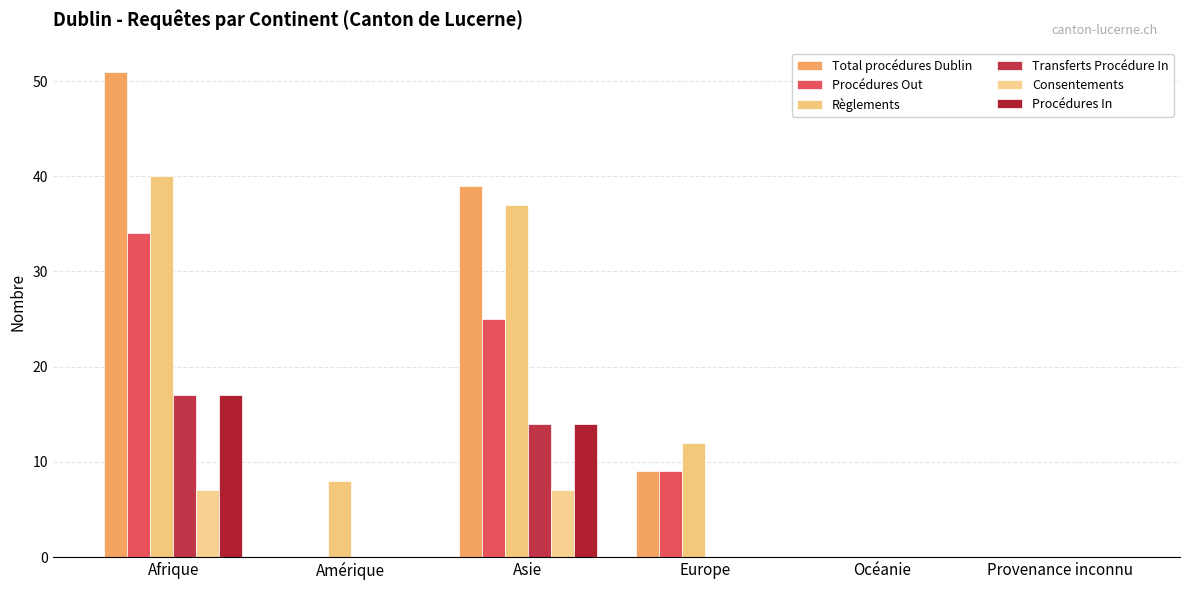

Reading left to right, what are all the values shown in this chart?

Total procédures Dublin: Afrique=51	Amérique=0	Asie=39	Europe=9	Océanie=0	Provenance inconnu=0
Procédures Out: Afrique=34	Amérique=0	Asie=25	Europe=9	Océanie=0	Provenance inconnu=0
Règlements: Afrique=40	Amérique=8	Asie=37	Europe=12	Océanie=0	Provenance inconnu=0
Transferts Procédure In: Afrique=17	Amérique=0	Asie=14	Europe=0	Océanie=0	Provenance inconnu=0
Consentements: Afrique=7	Amérique=0	Asie=7	Europe=0	Océanie=0	Provenance inconnu=0
Procédures In: Afrique=17	Amérique=0	Asie=14	Europe=0	Océanie=0	Provenance inconnu=0